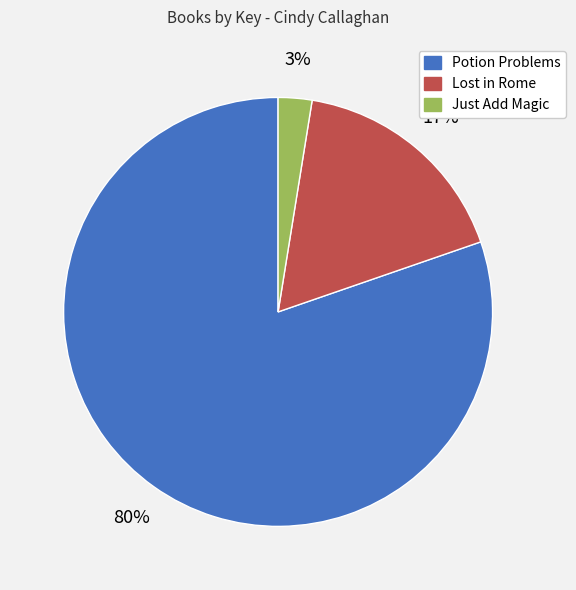

Which has a higher value, Just Add Magic or Lost in Rome?

Lost in Rome